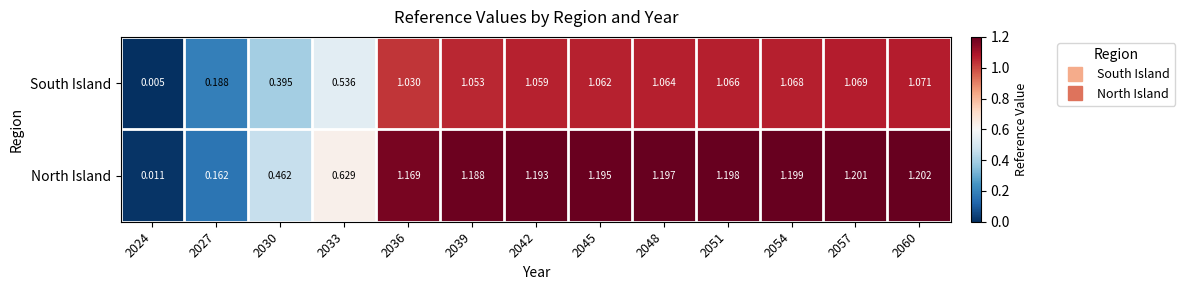

Which series changed the most between 2054 and 2057?

North Island